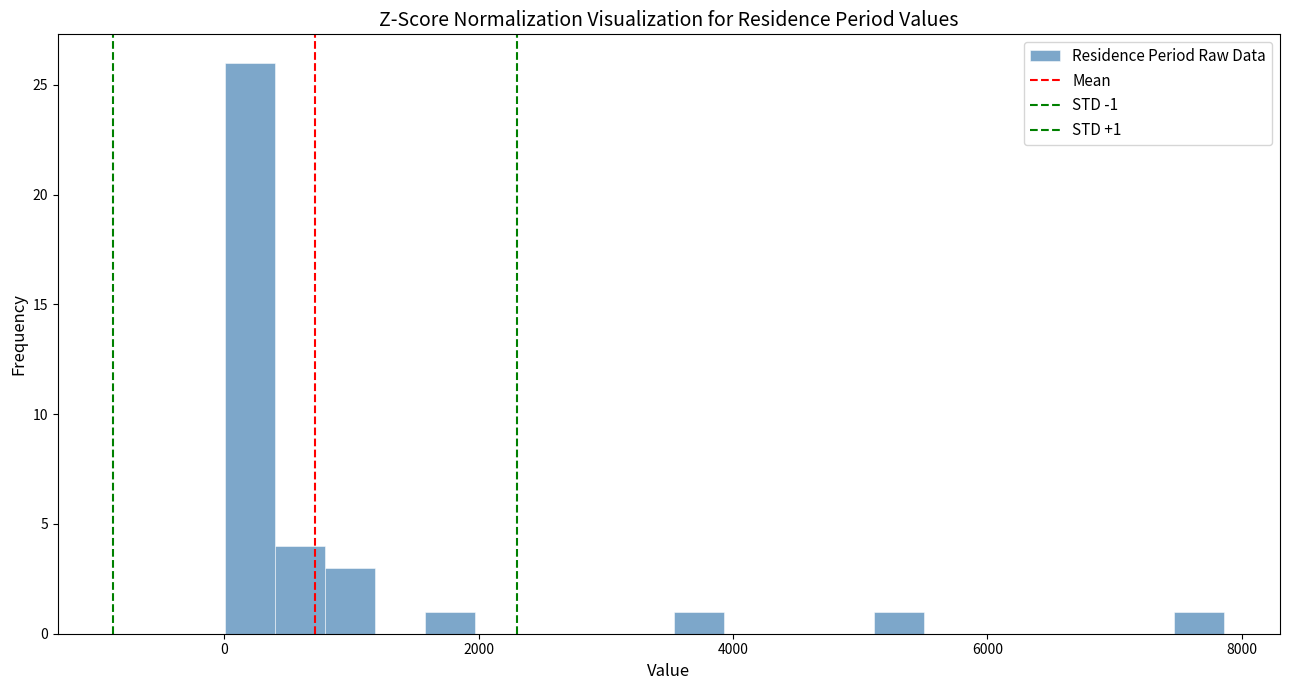

Read against the x-axis, roughly where is the centre of the tallest bar?

200